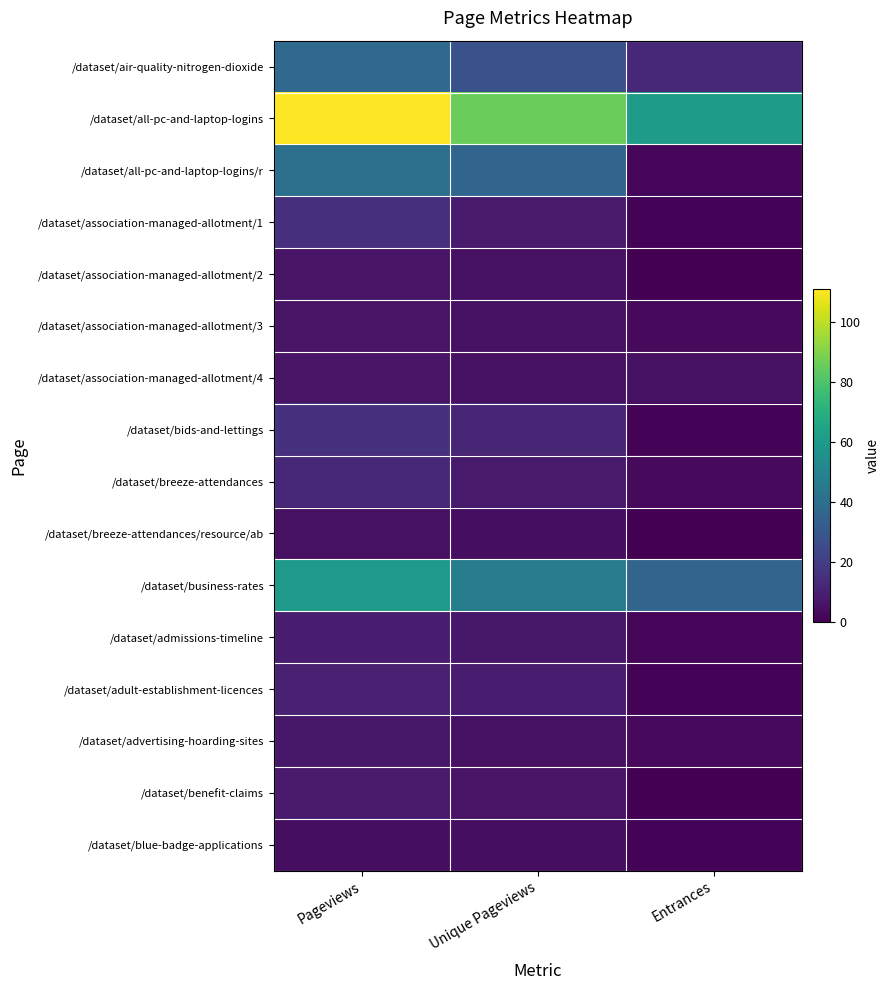

Rank the series at Entrances from highest to lowest value.

/dataset/all-pc-and-laptop-logins, /dataset/business-rates, /dataset/air-quality-nitrogen-dioxide, /dataset/association-managed-allotment/4, /dataset/association-managed-allotment/3, /dataset/breeze-attendances, /dataset/advertising-hoarding-sites, /dataset/all-pc-and-laptop-logins/r, /dataset/admissions-timeline, /dataset/association-managed-allotment/1, /dataset/bids-and-lettings, /dataset/adult-establishment-licences, /dataset/blue-badge-applications, /dataset/association-managed-allotment/2, /dataset/breeze-attendances/resource/ab, /dataset/benefit-claims